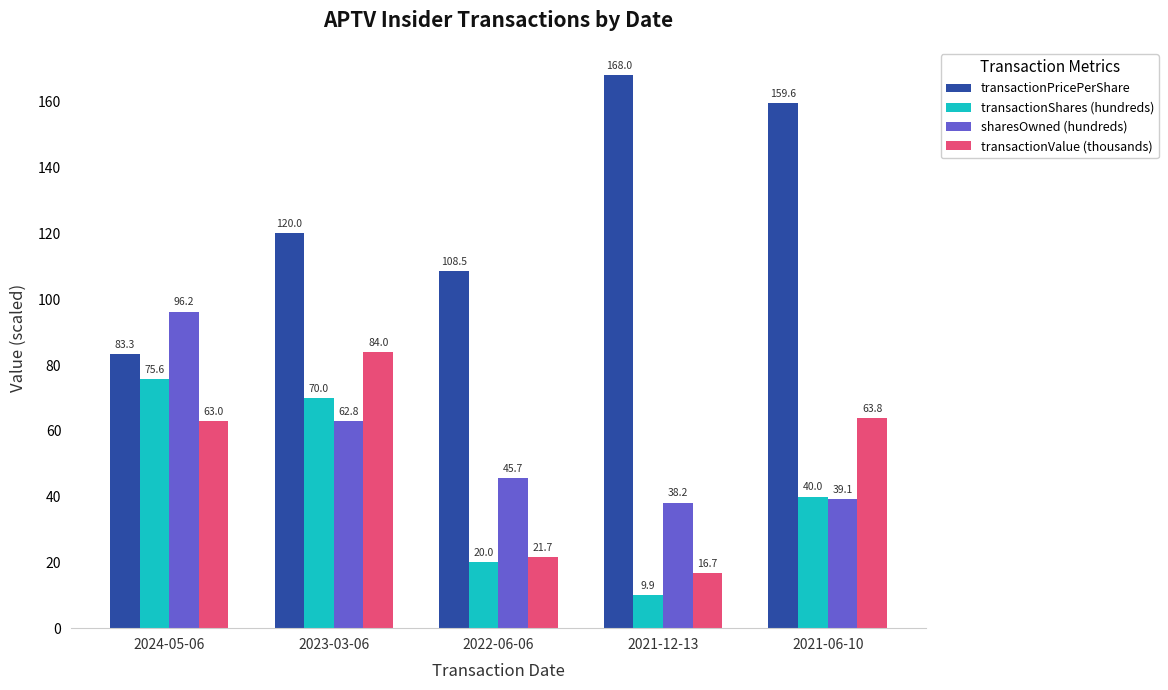

The value of transactionValue (thousands) at 2022-06-06 is 21.7. True or false?

True